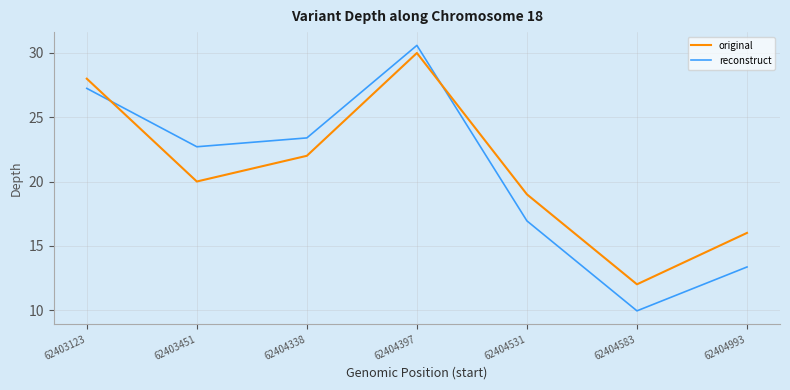

Which series changed the most between 62403123 and 62404338?

original